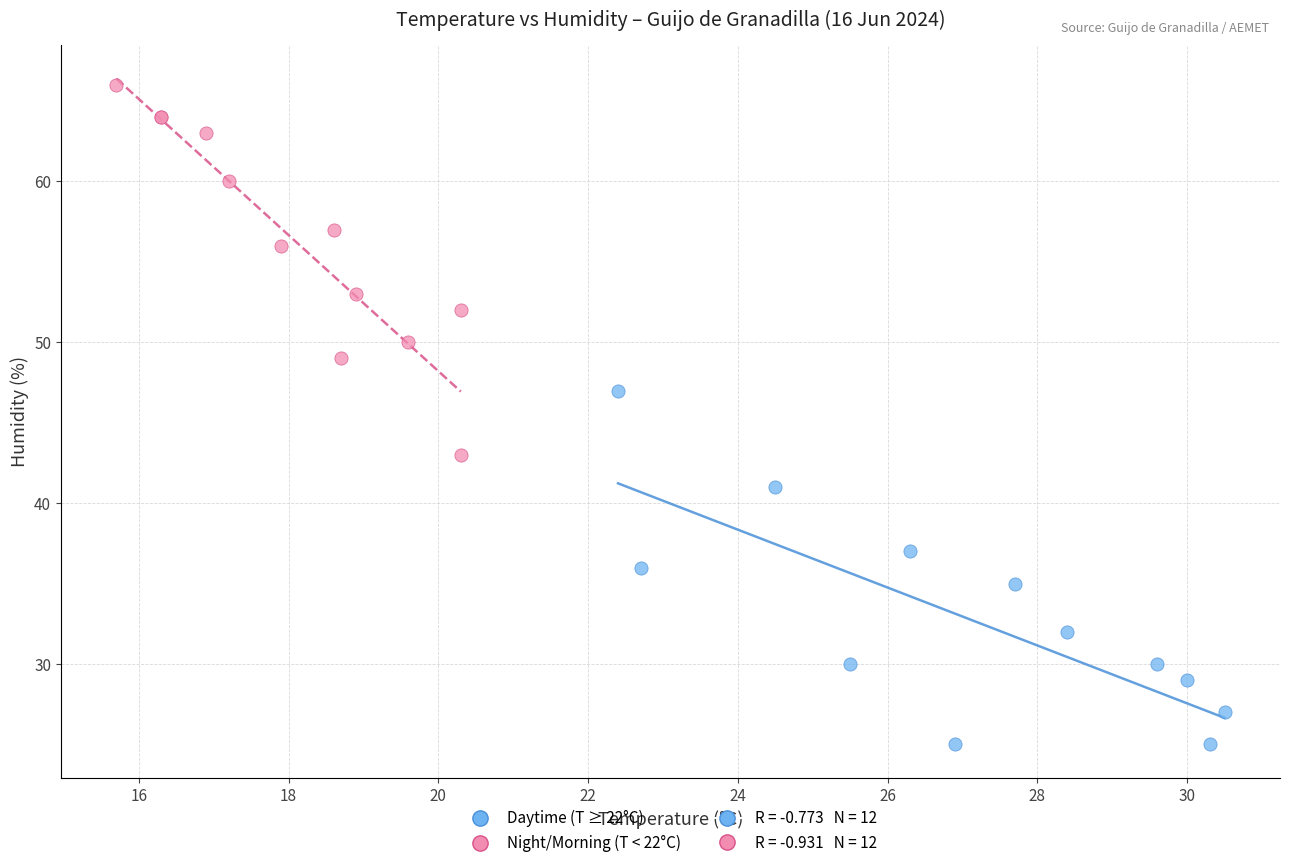

Which series contains the lowest Y value?

Daytime (T ≥ 22°C)